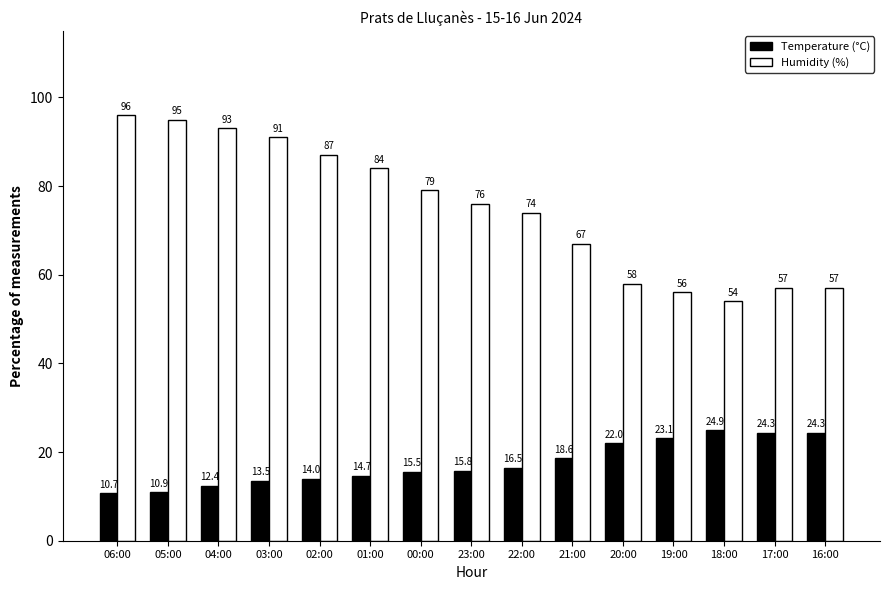

Rank the series by their maximum value, from lowest to highest.

Temperature (°C), Humidity (%)